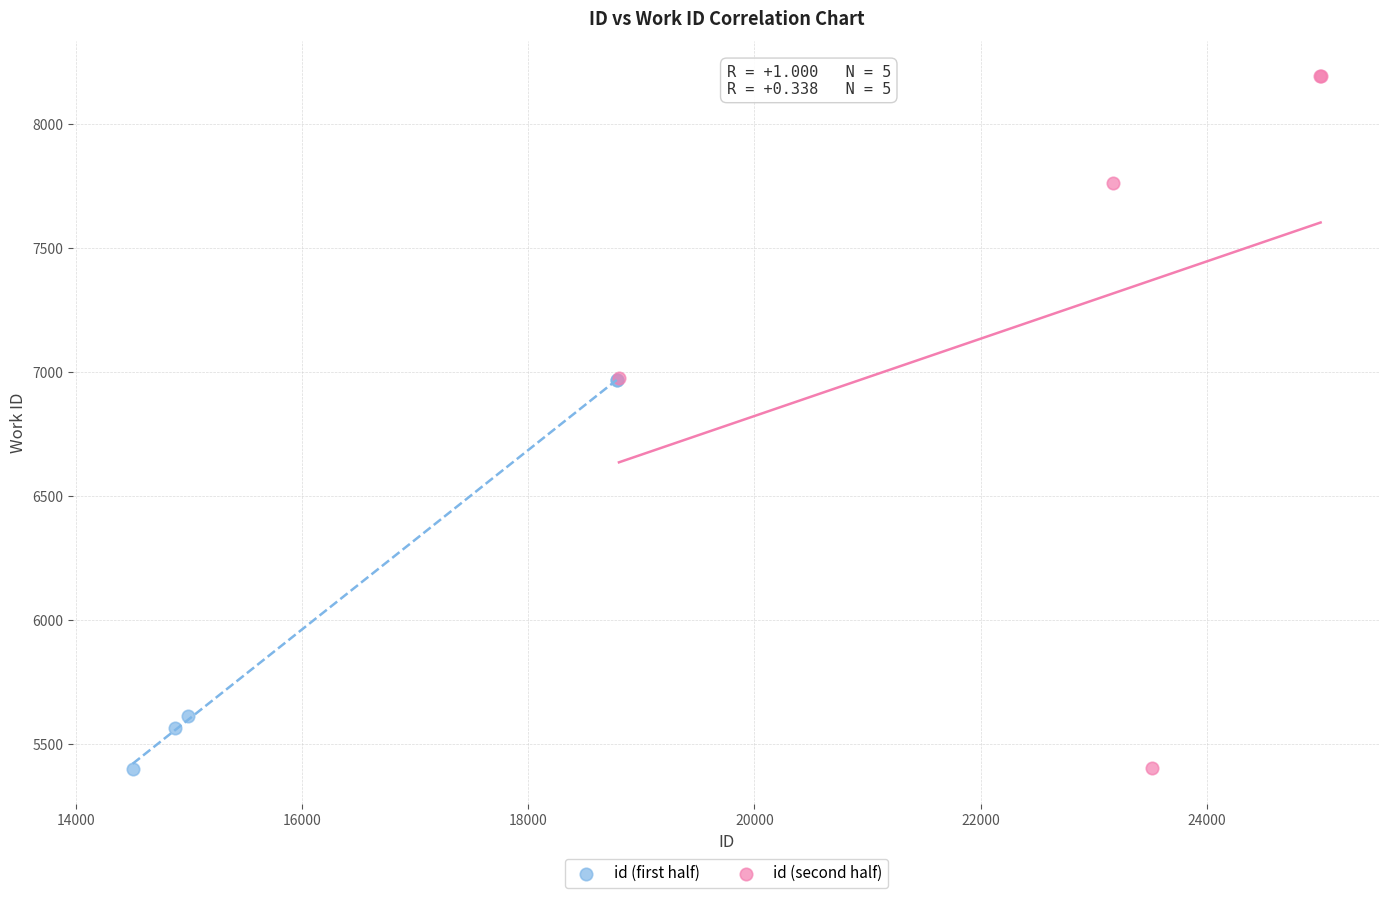

Which series has the widest spread of Y values?

id (second half)